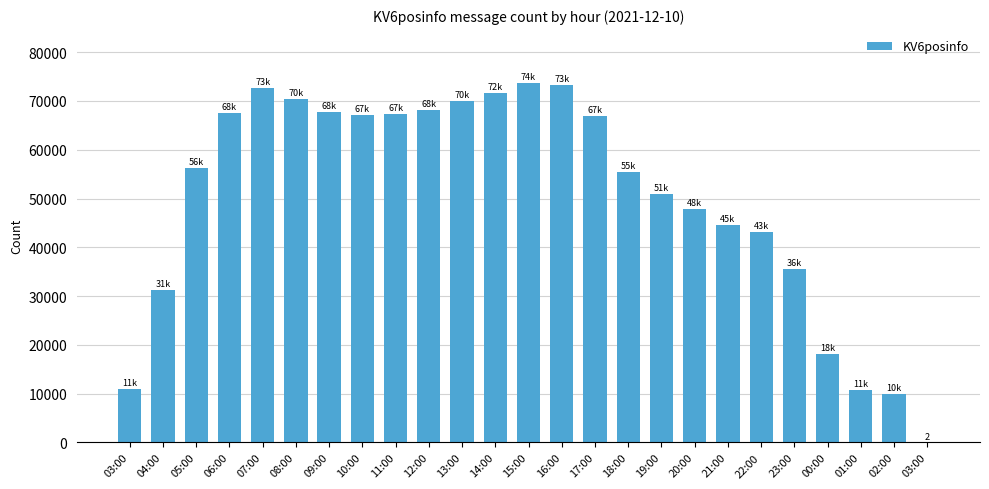

Count the number of categories in the chart.

25